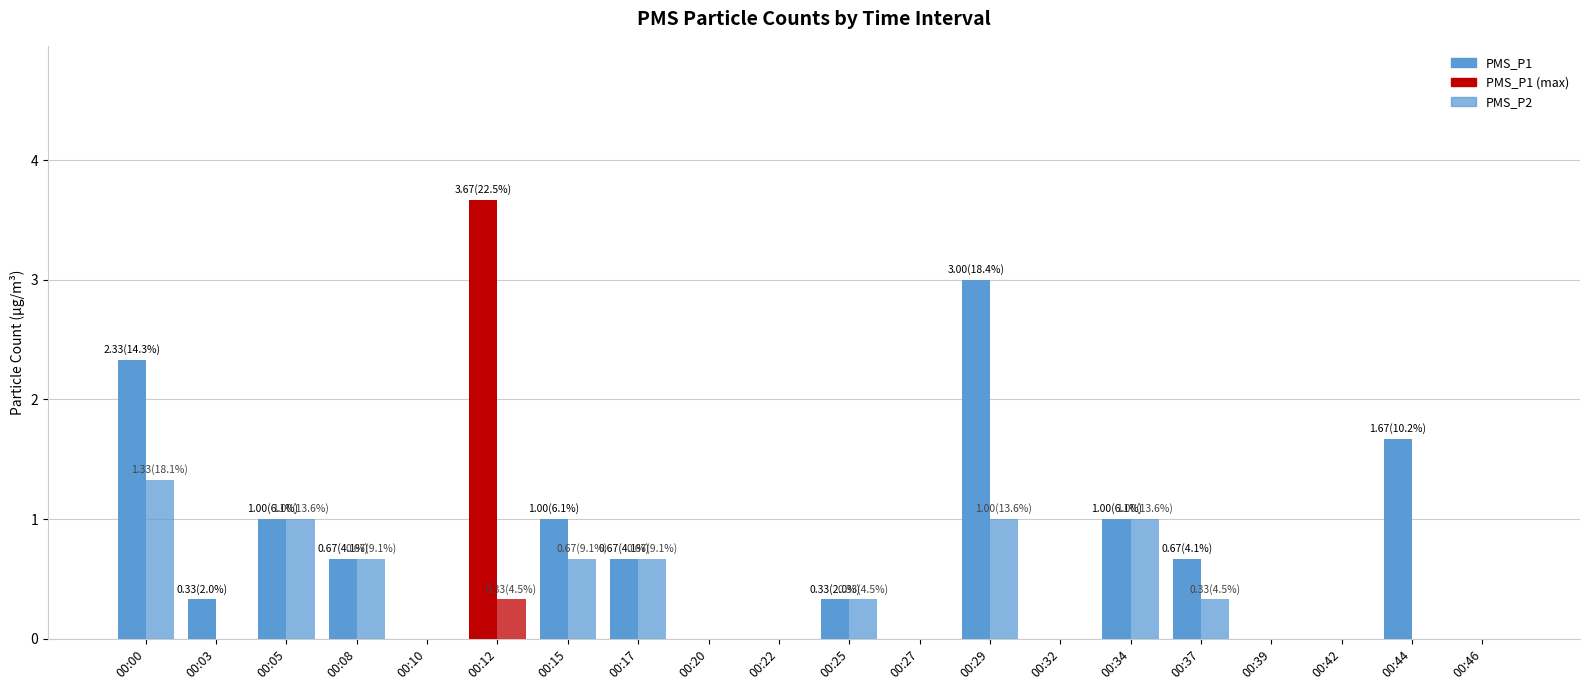

Where is PMS_P1 nearest to the value 1?

00:05